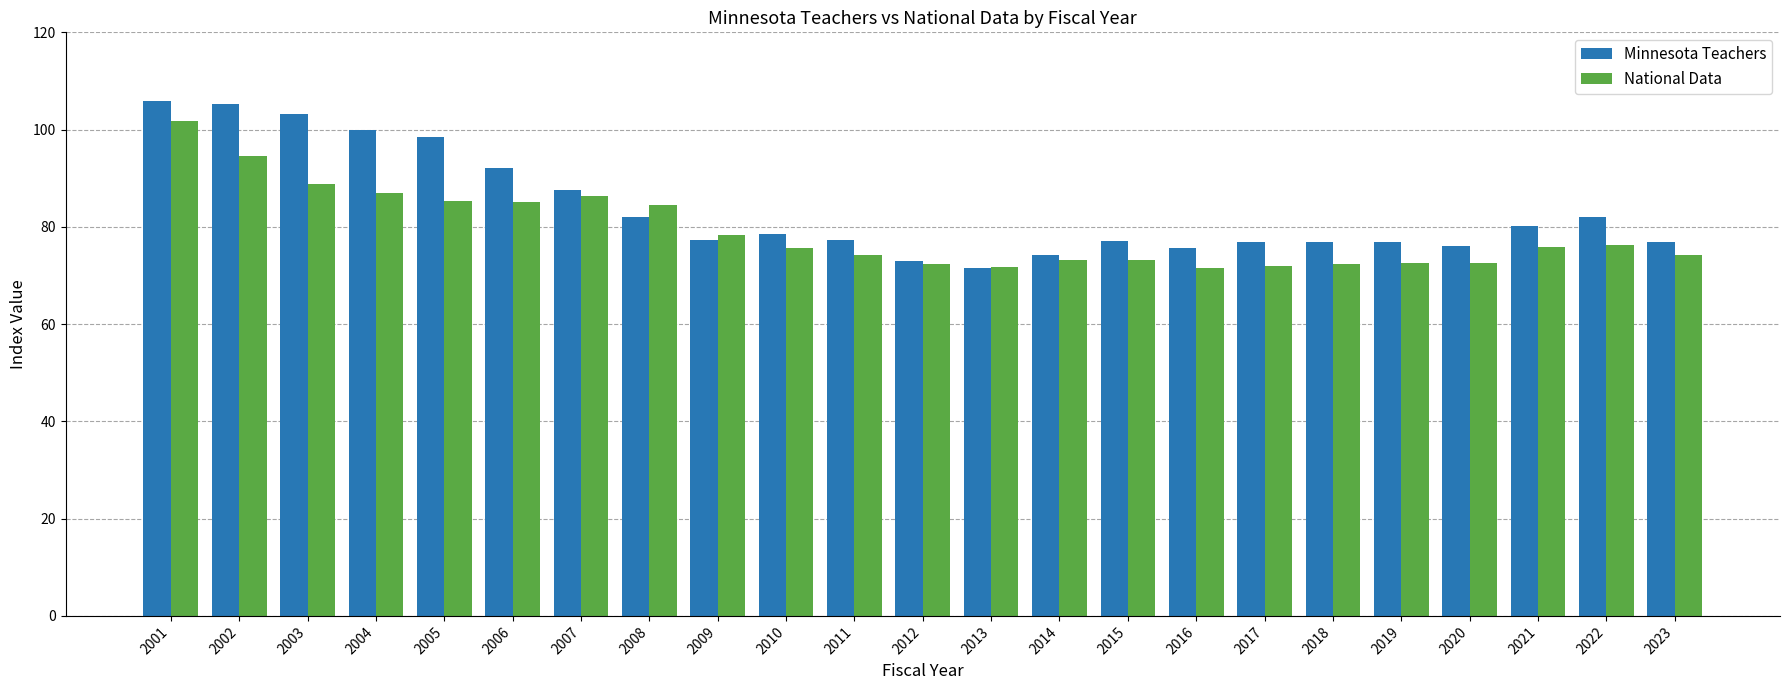

At which category is the sum across all series the highest?

2001